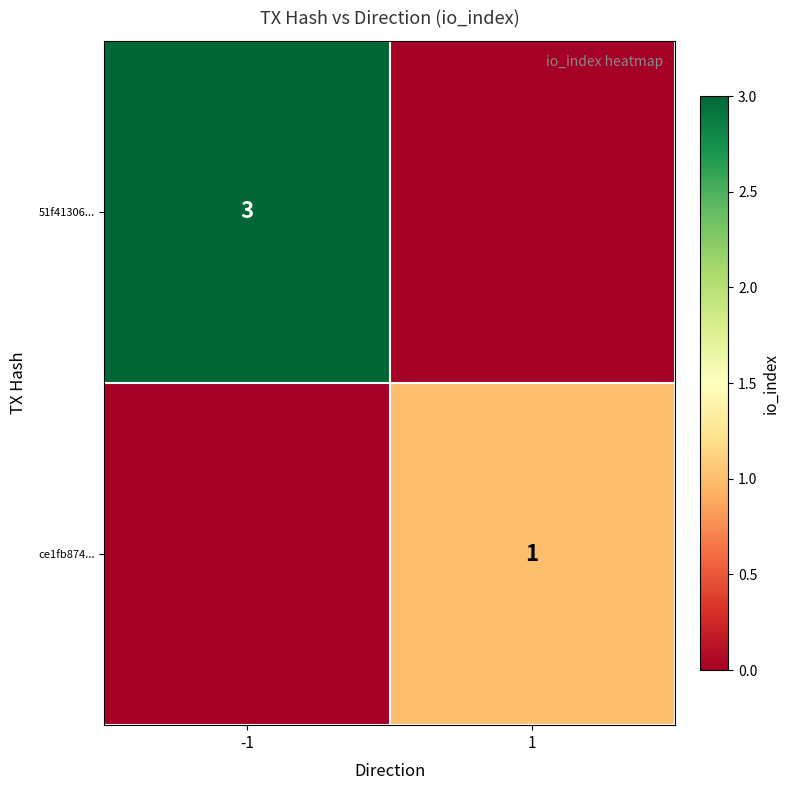

The value of 51f41306... at -1 is 5. True or false?

False